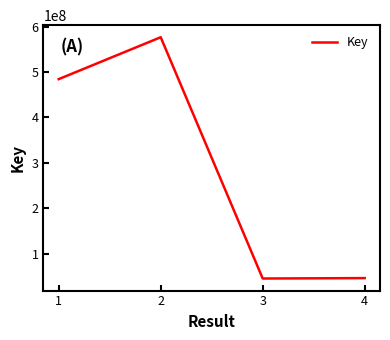

What is the change in value from 3 to 4?

+917650